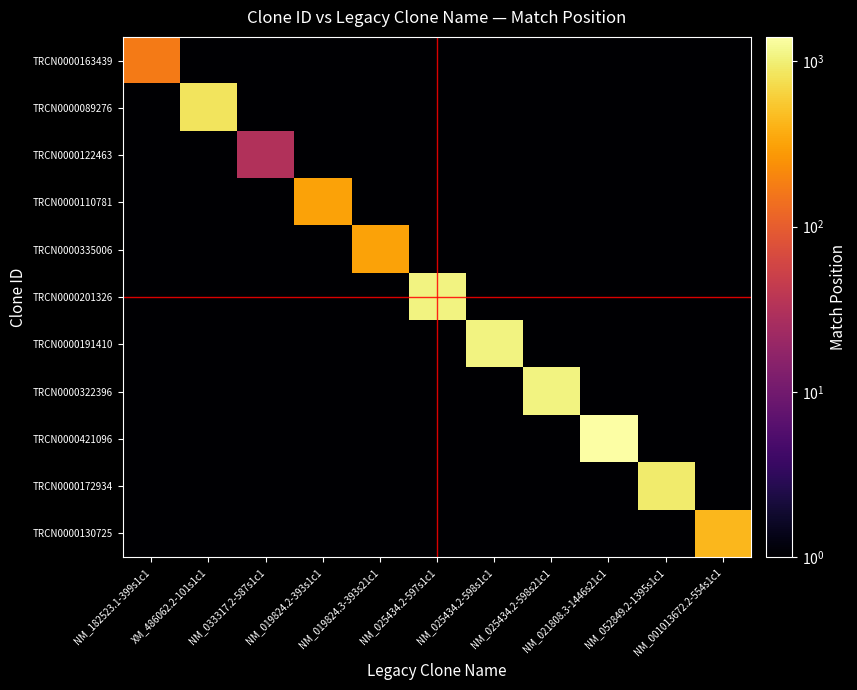

At which category does the chart reach its minimum across all series?

XM_486062.2-101s1c1